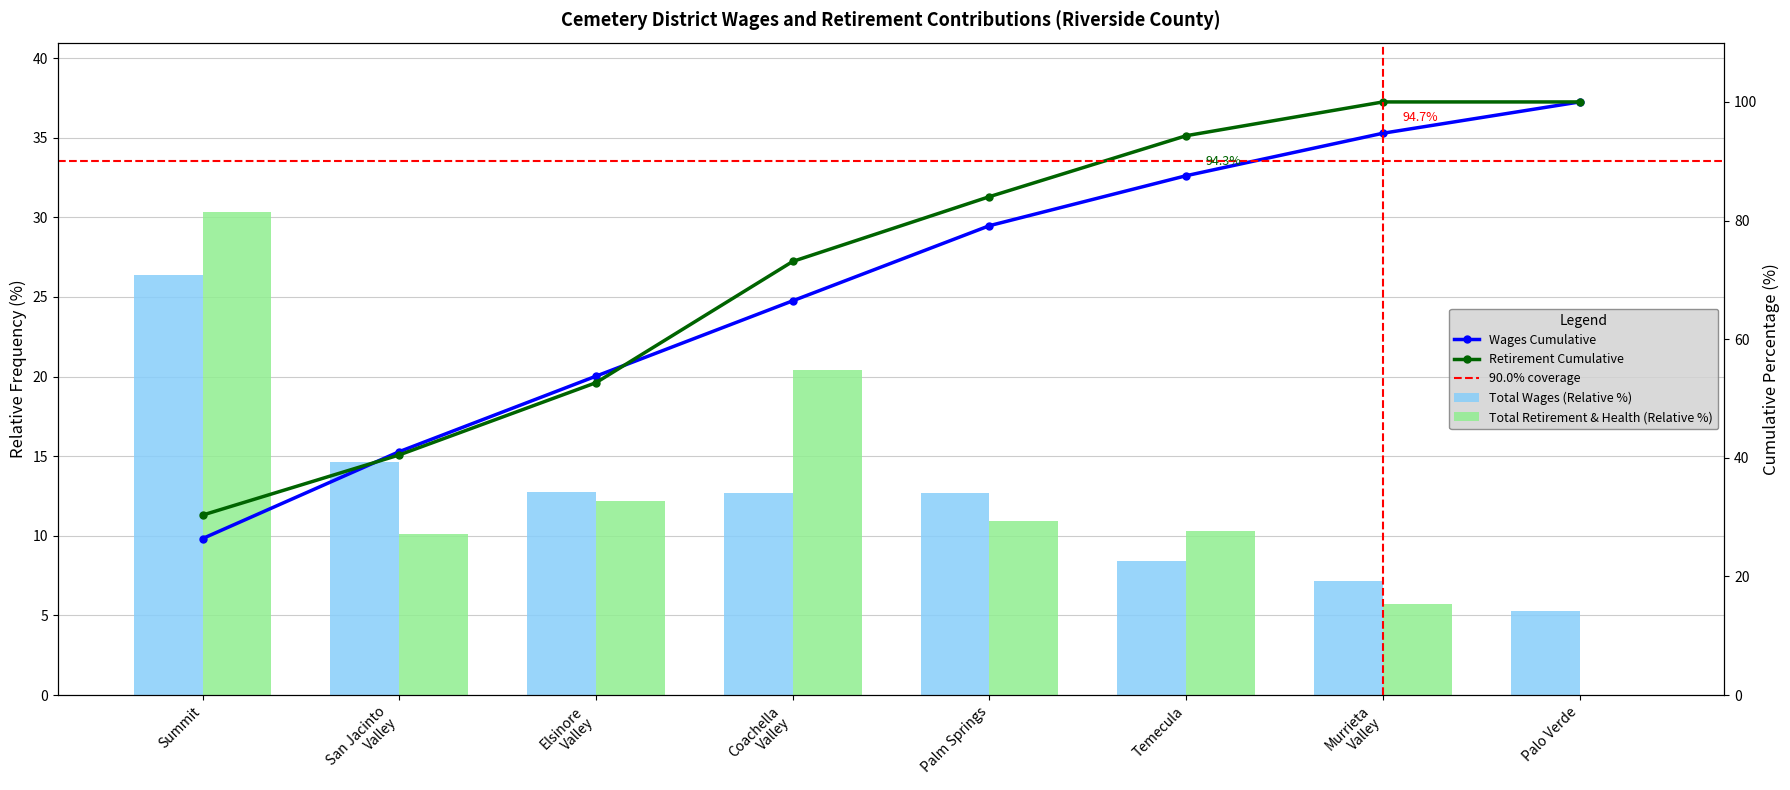

Between Temecula and Summit, which is larger?

Summit